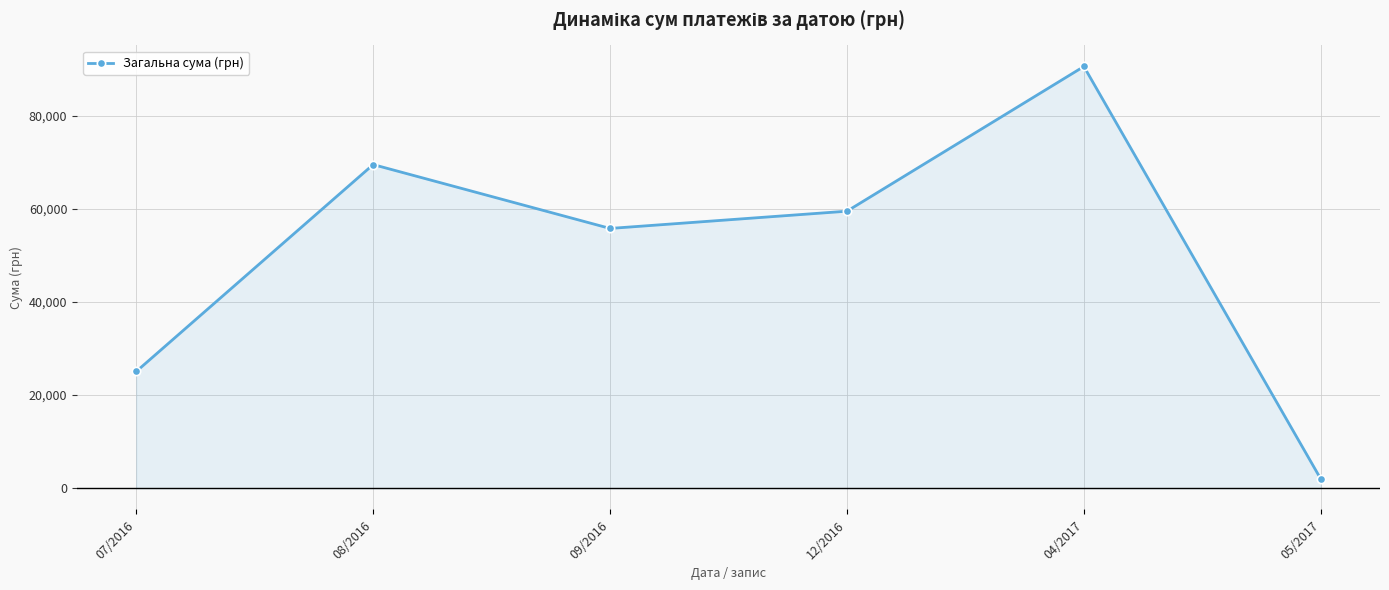

What is the sum of all values?

302316.1